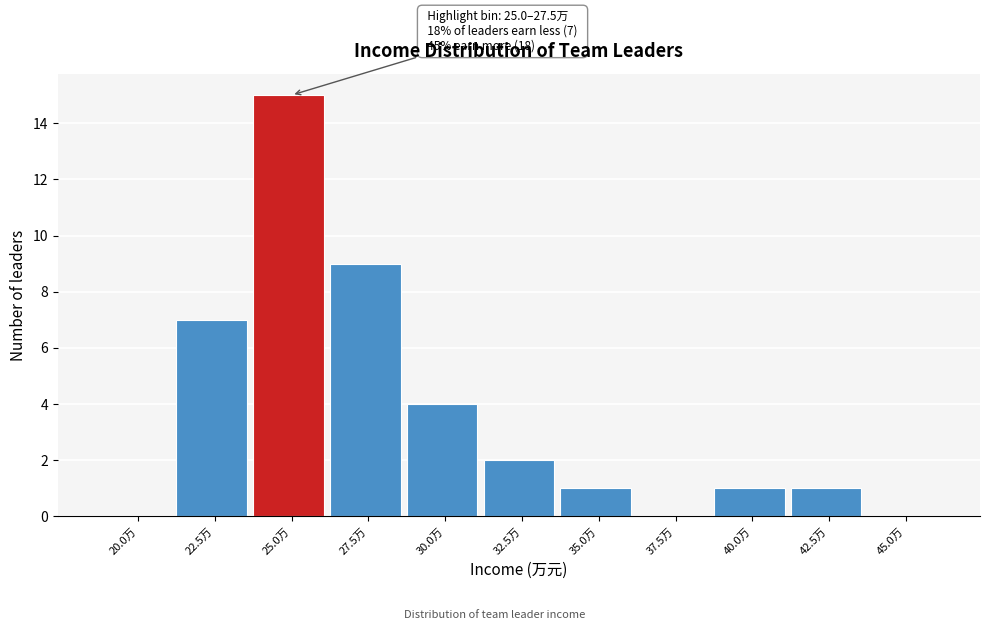

Reading left to right, transcribe all the data shown in this chart.

20.0万=0	22.5万=7	25.0万=15	27.5万=9	30.0万=4	32.5万=2	35.0万=1	37.5万=0	40.0万=1	42.5万=1	45.0万=0